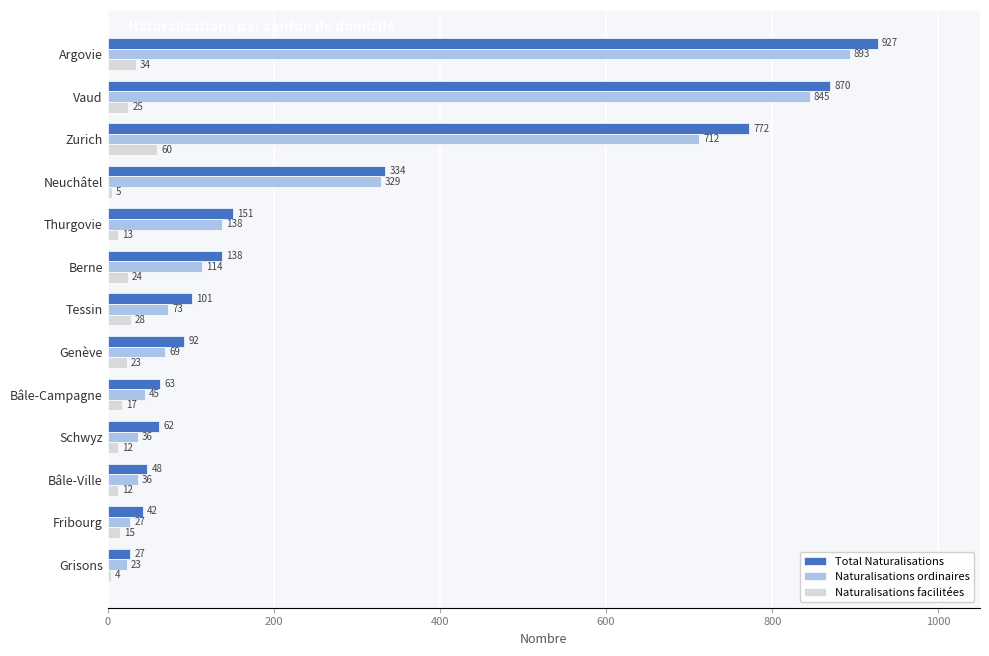

Is the value of Total Naturalisations at Grisons greater than the value of Naturalisations ordinaires at Berne?

No